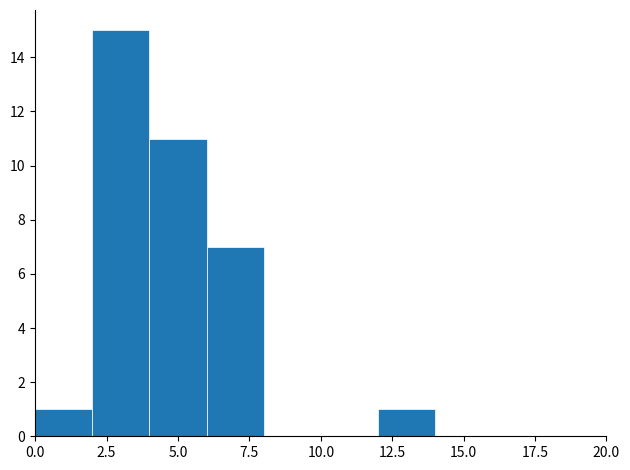

How tall is the bar that spans 0 to 2 on the x-axis? The values are not printed on the chart, so give them approximately, as read against the axis.

1